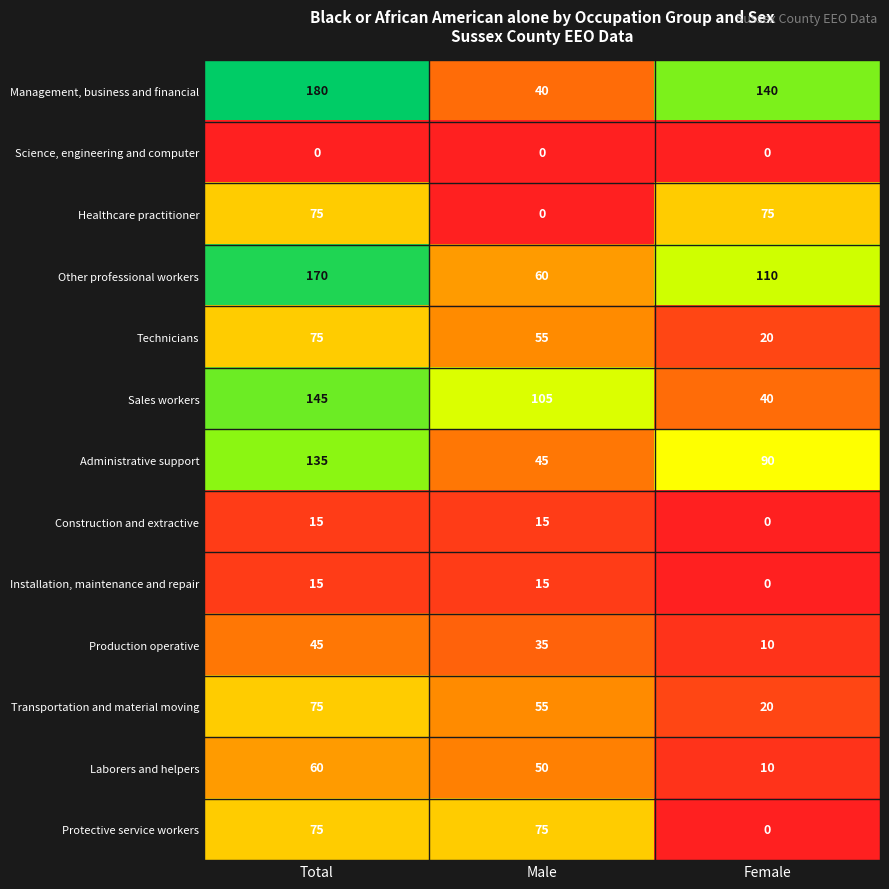

List the labels in order of Other professional workers value, smallest first.

Male, Female, Total